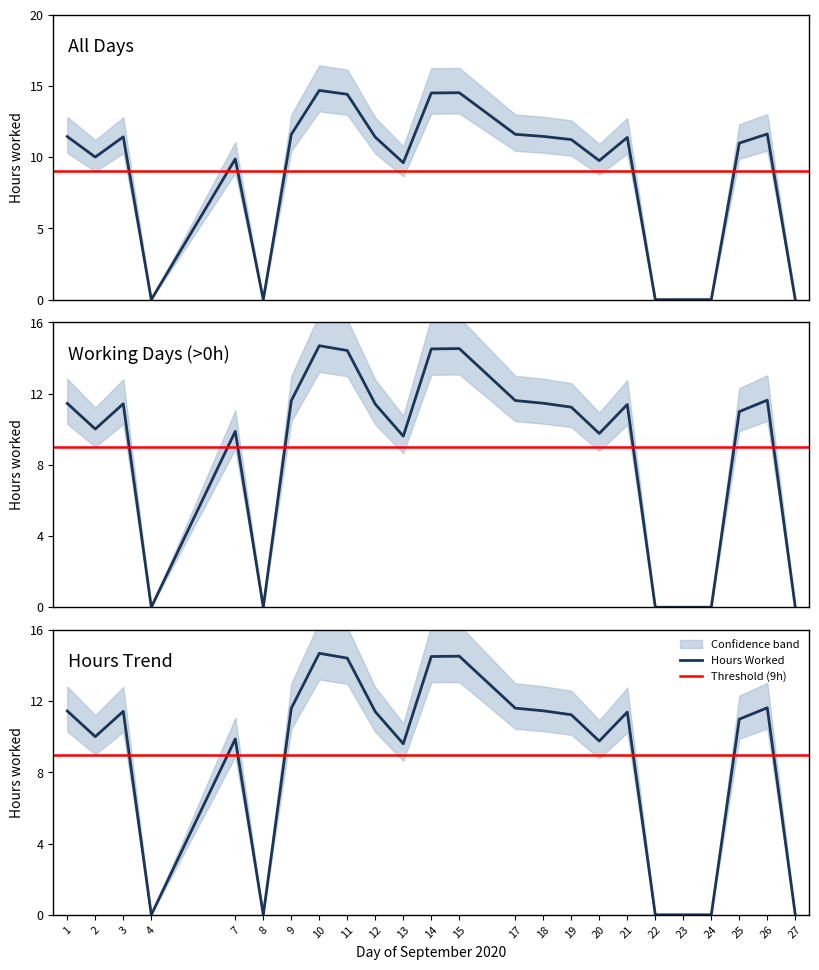

List the labels in order of value, smallest first.

4, 8, 22, 23, 24, 27, 13, 20, 7, 2, 25, 19, 21, 12, 3, 1, 18, 9, 17, 26, 11, 14, 15, 10